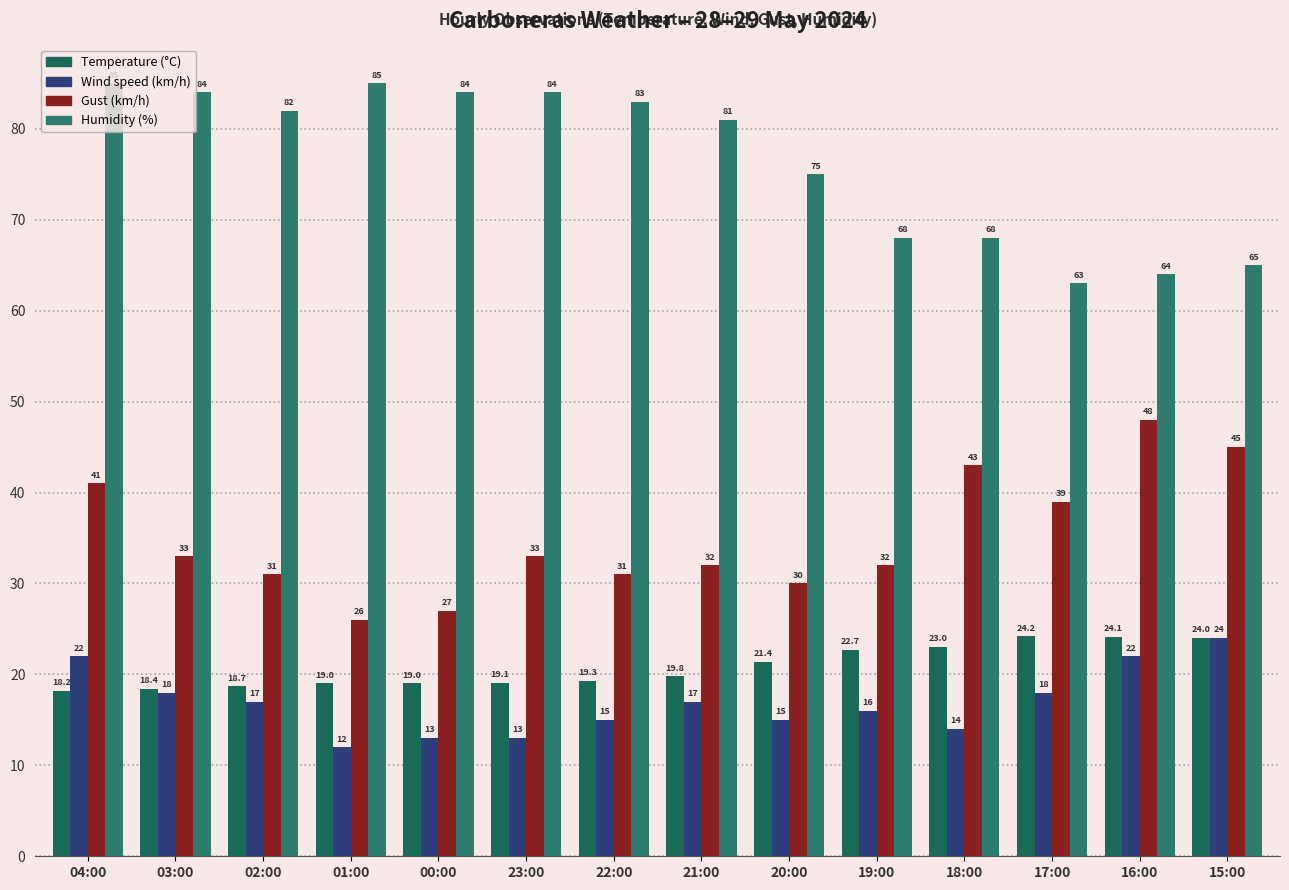

At which label does Humidity (%) reach its minimum?

17:00